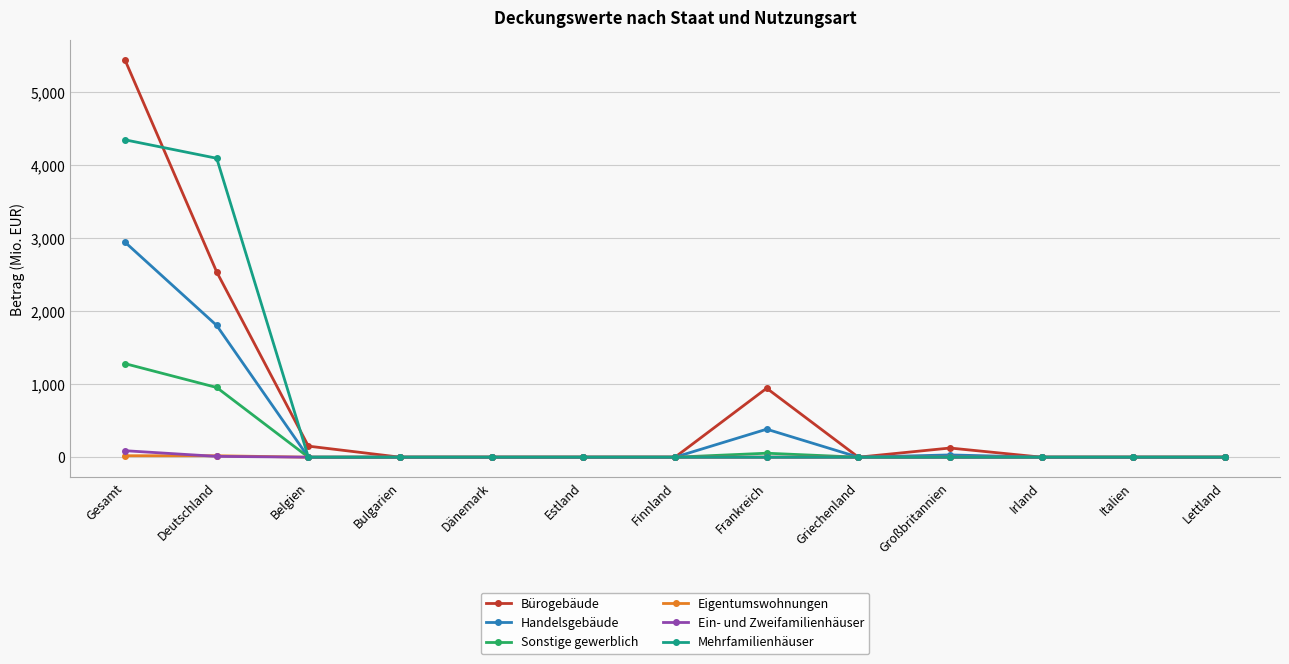

True or false: Bürogebäude has more than 0 interior local peaks.

True